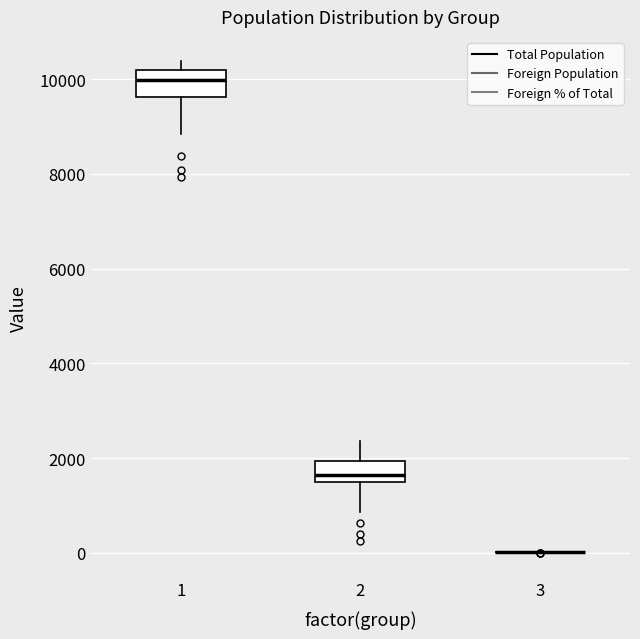

Reading left to right, read every box against the y-axis: the position of its median line, the range the box covers, and the ends of its whiskers. The values are not printed on the chart, so give them approximately, as read against the axis.

1: median 10000, box 9600 to 10200, whiskers 8800 to 10400
2: median 1600, box 1400 to 2000, whiskers 800 to 2400
3: box collapsed to a line at 0, whiskers 0 to 0